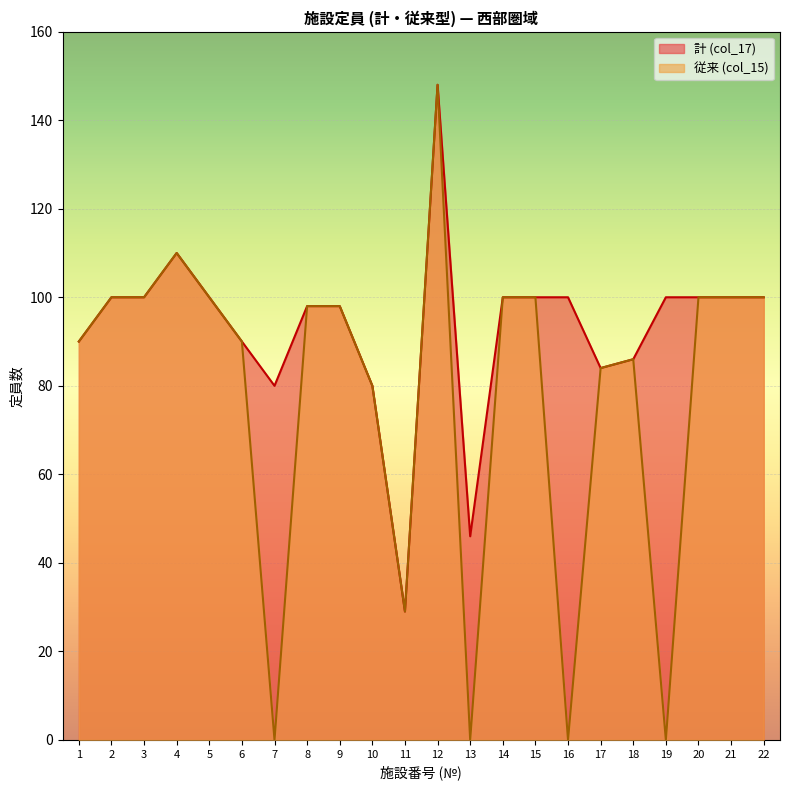

What is the sum of all 計 (col_17) values?

2039